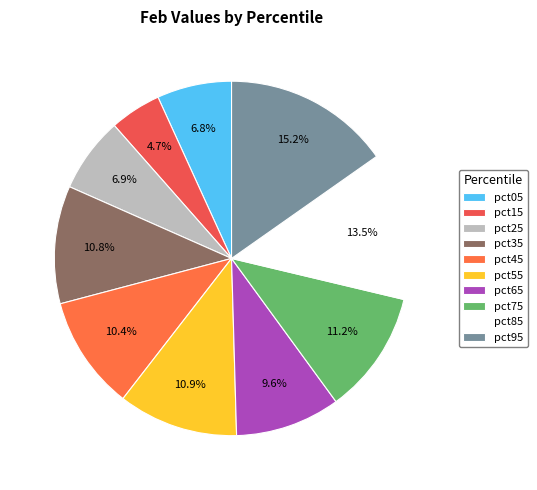

Does pct05 account for over 50% of the chart?

No